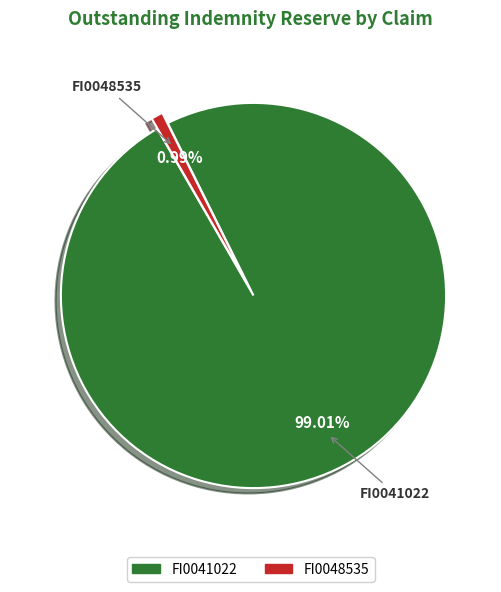

Does any single category account for the majority?

Yes